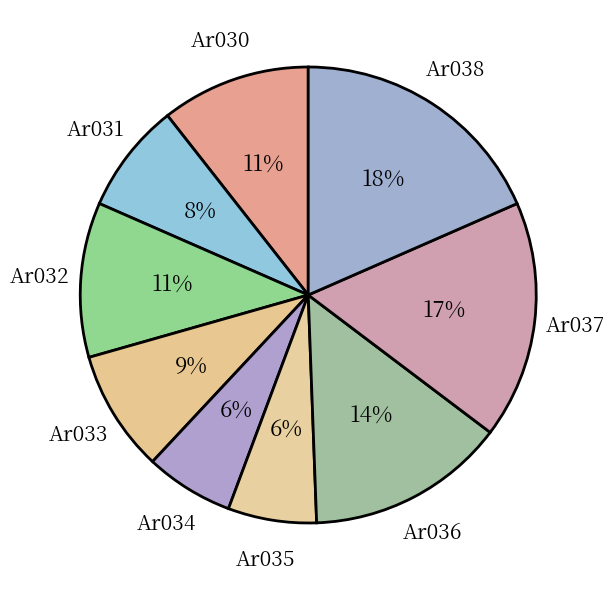

Does any single category account for the majority?

No